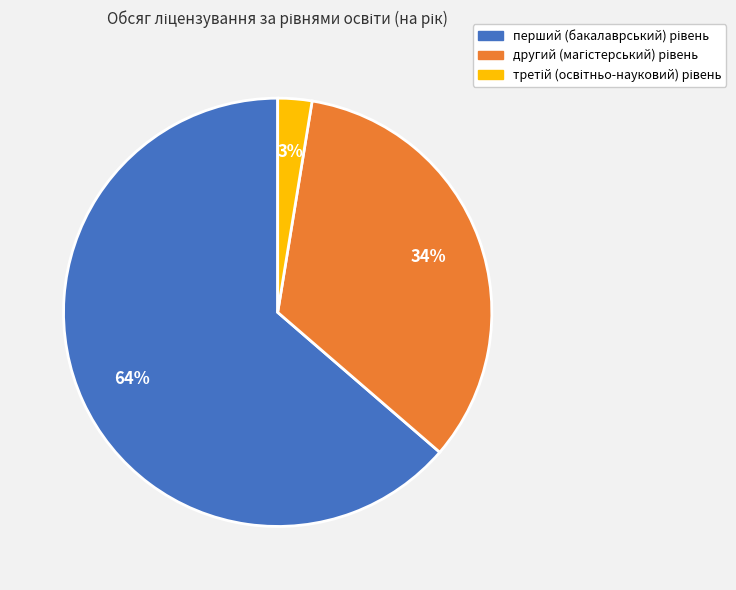

How many slices are in this pie chart?

3